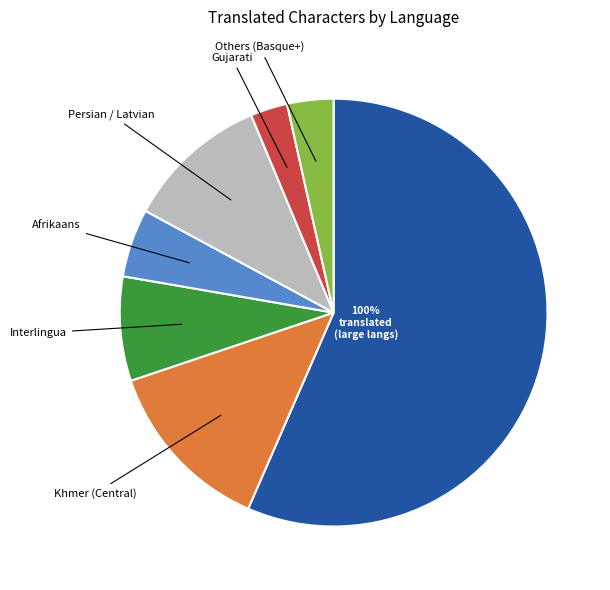

Which slice is the smallest?

Gujarati